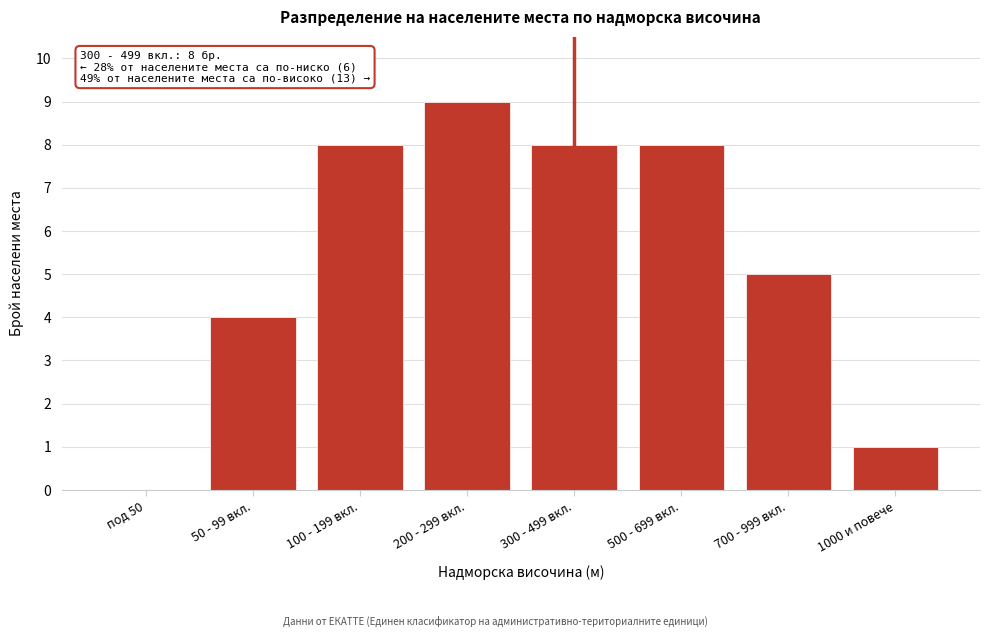

Reading right to left, transcribe all the data shown in this chart.

1000 и повече=1	700 - 999 вкл.=5	500 - 699 вкл.=8	300 - 499 вкл.=8	200 - 299 вкл.=9	100 - 199 вкл.=8	50 - 99 вкл.=4	под 50=0